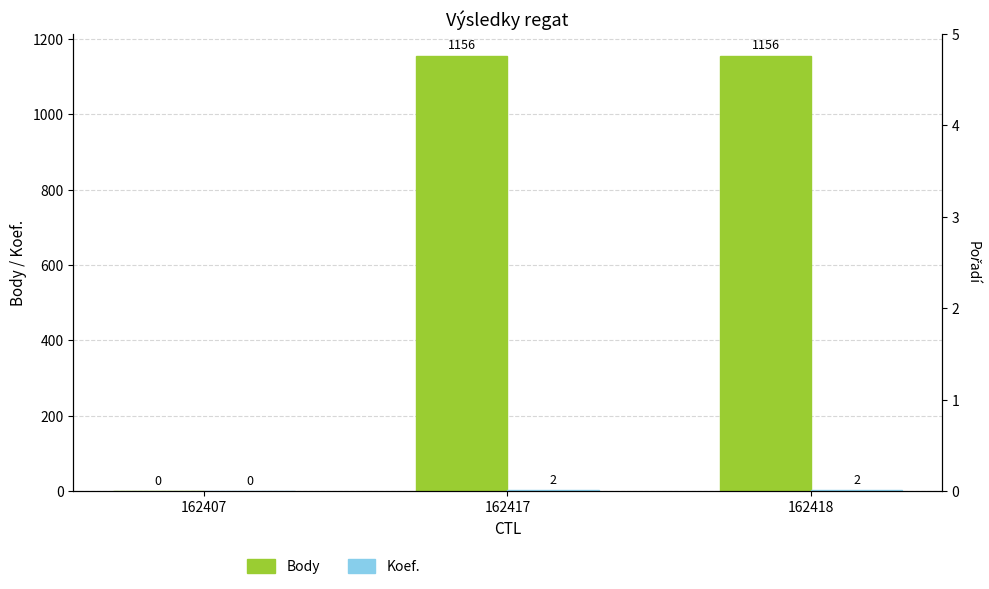

Count the Koef. values in the range 0 to 2.

3